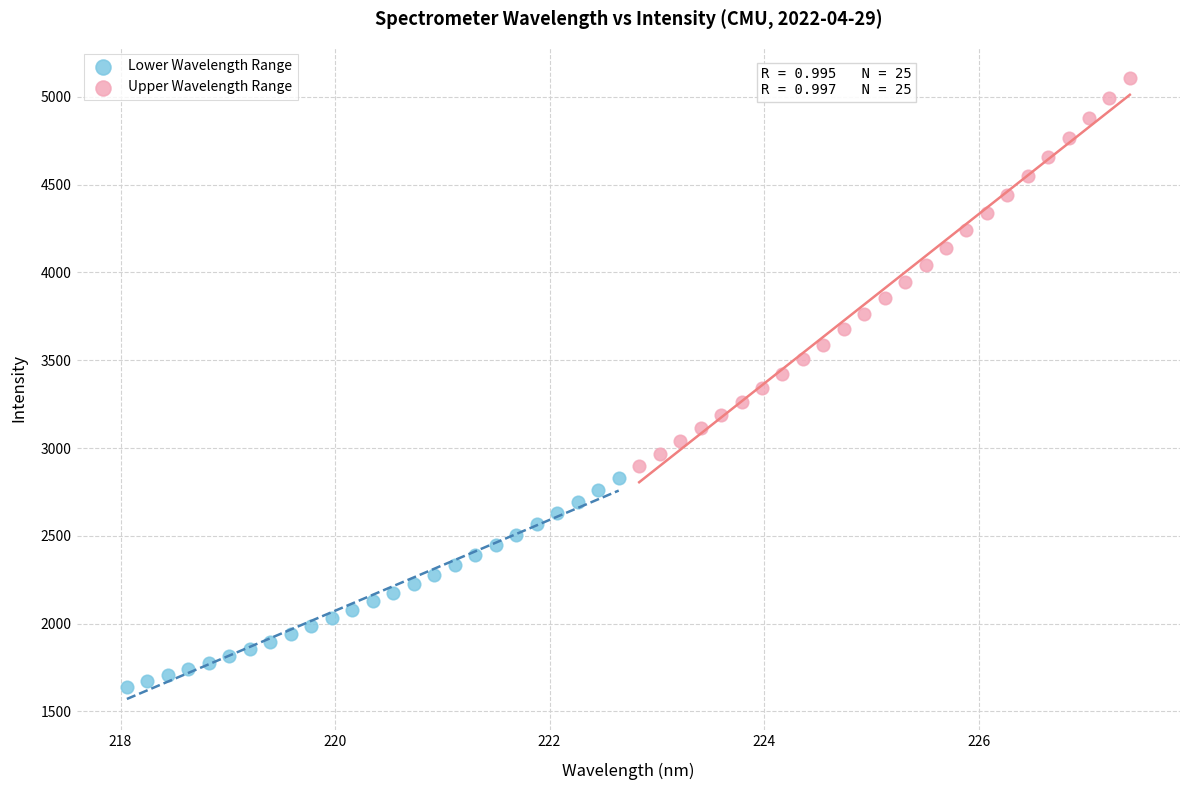

Which series contains the highest Y value?

Upper Wavelength Range